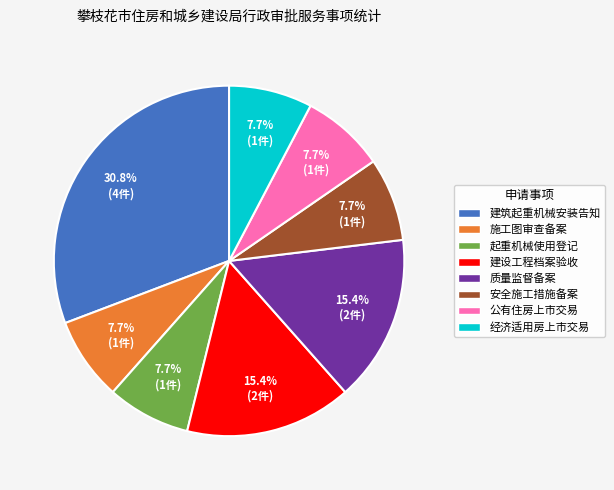

Is it true that 建筑起重机械安装告知 is 17% of the pie?

False